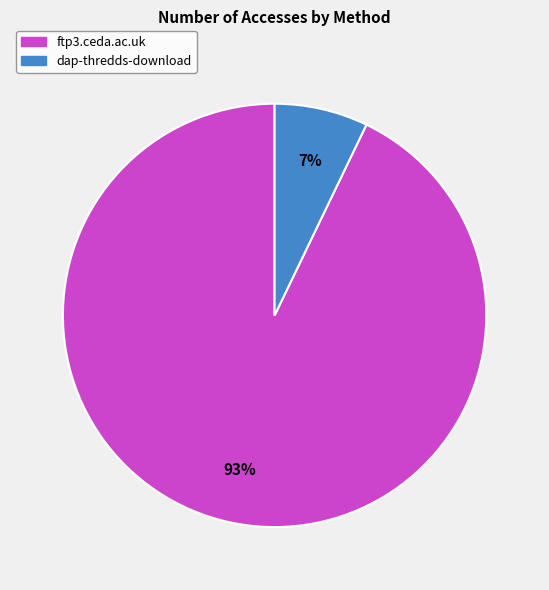

Between dap-thredds-download and ftp3.ceda.ac.uk, which is larger?

ftp3.ceda.ac.uk